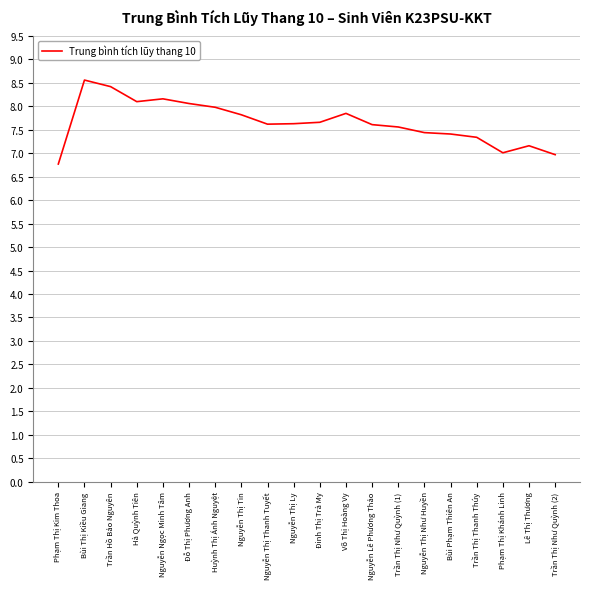

Approximately how many times larger is the value at Hà Quỳnh Tiên compared to Nguyễn Thị Ly?

1.1